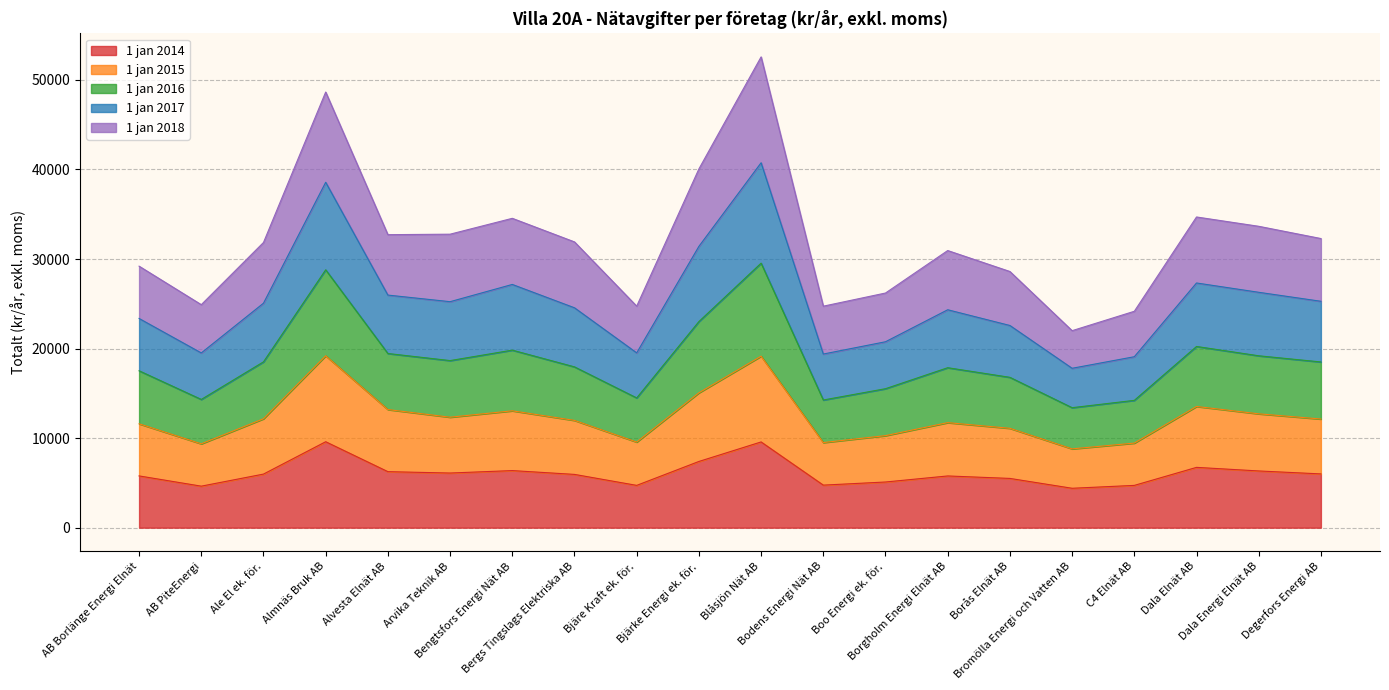

What is the minimum value for 1 jan 2014?

4400.0